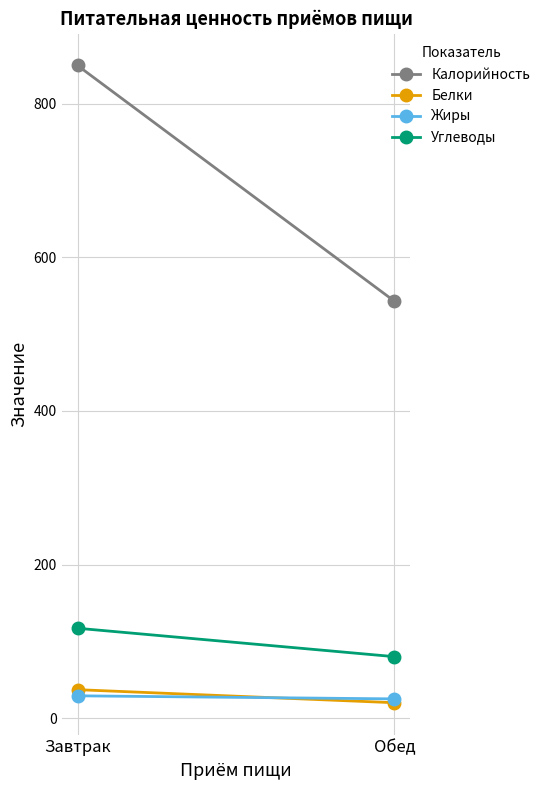

How many values in the Калорийность series are below 850?

1